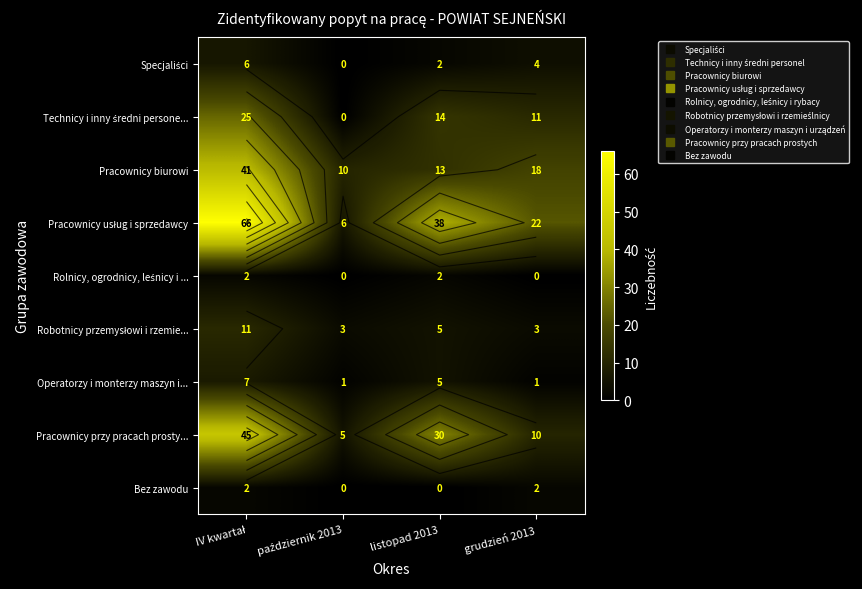

Between listopad 2013 and grudzień 2013, which series saw the biggest shift?

Pracownicy przy pracach prosty...